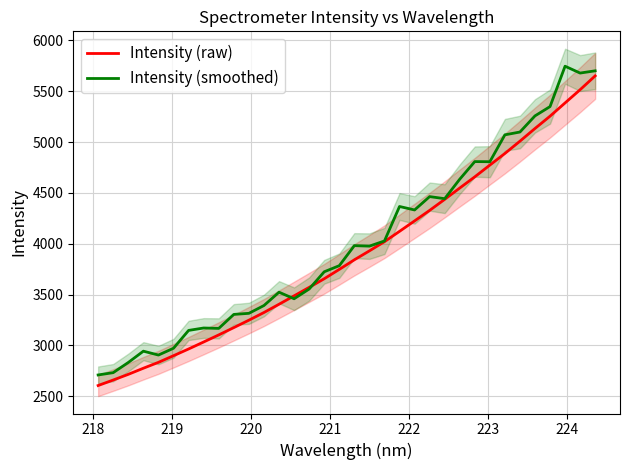

What is the sum of all Intensity (smoothed) values?

136382.1